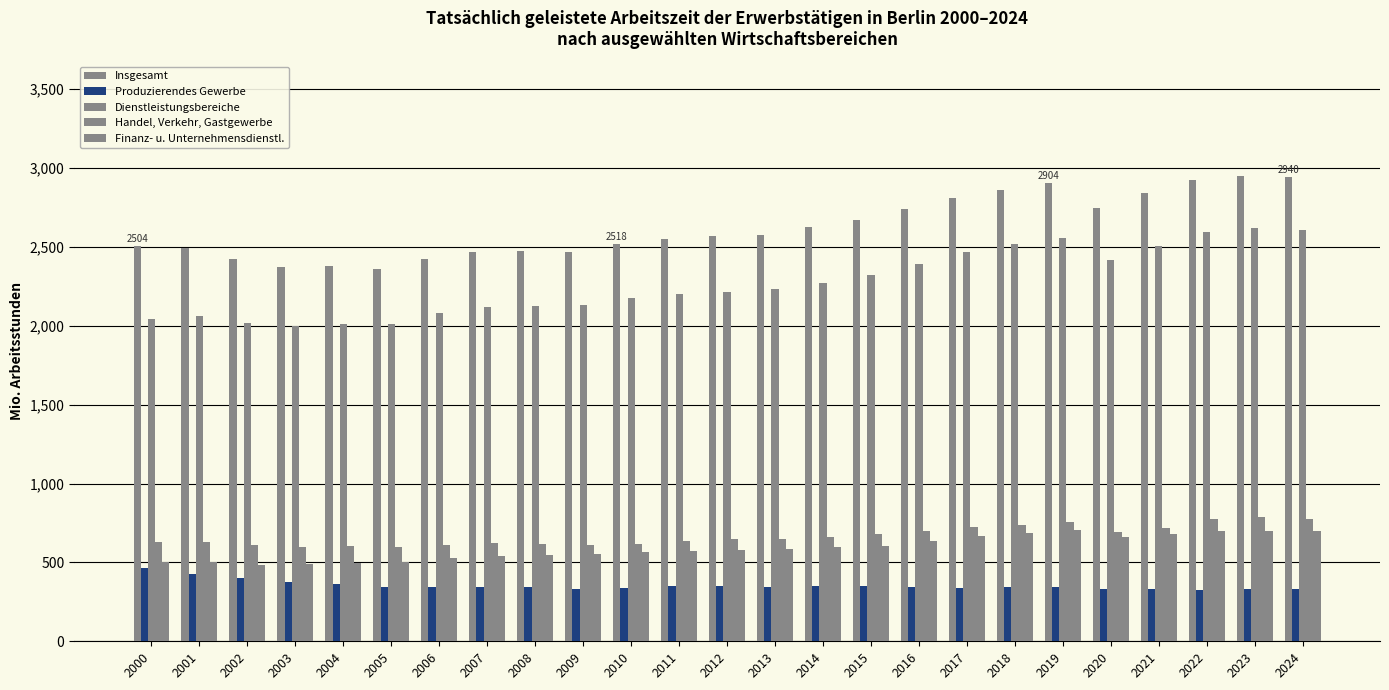

The Dienstleistungsbereiche series shows 4154.5 at 2019. True or false?

False